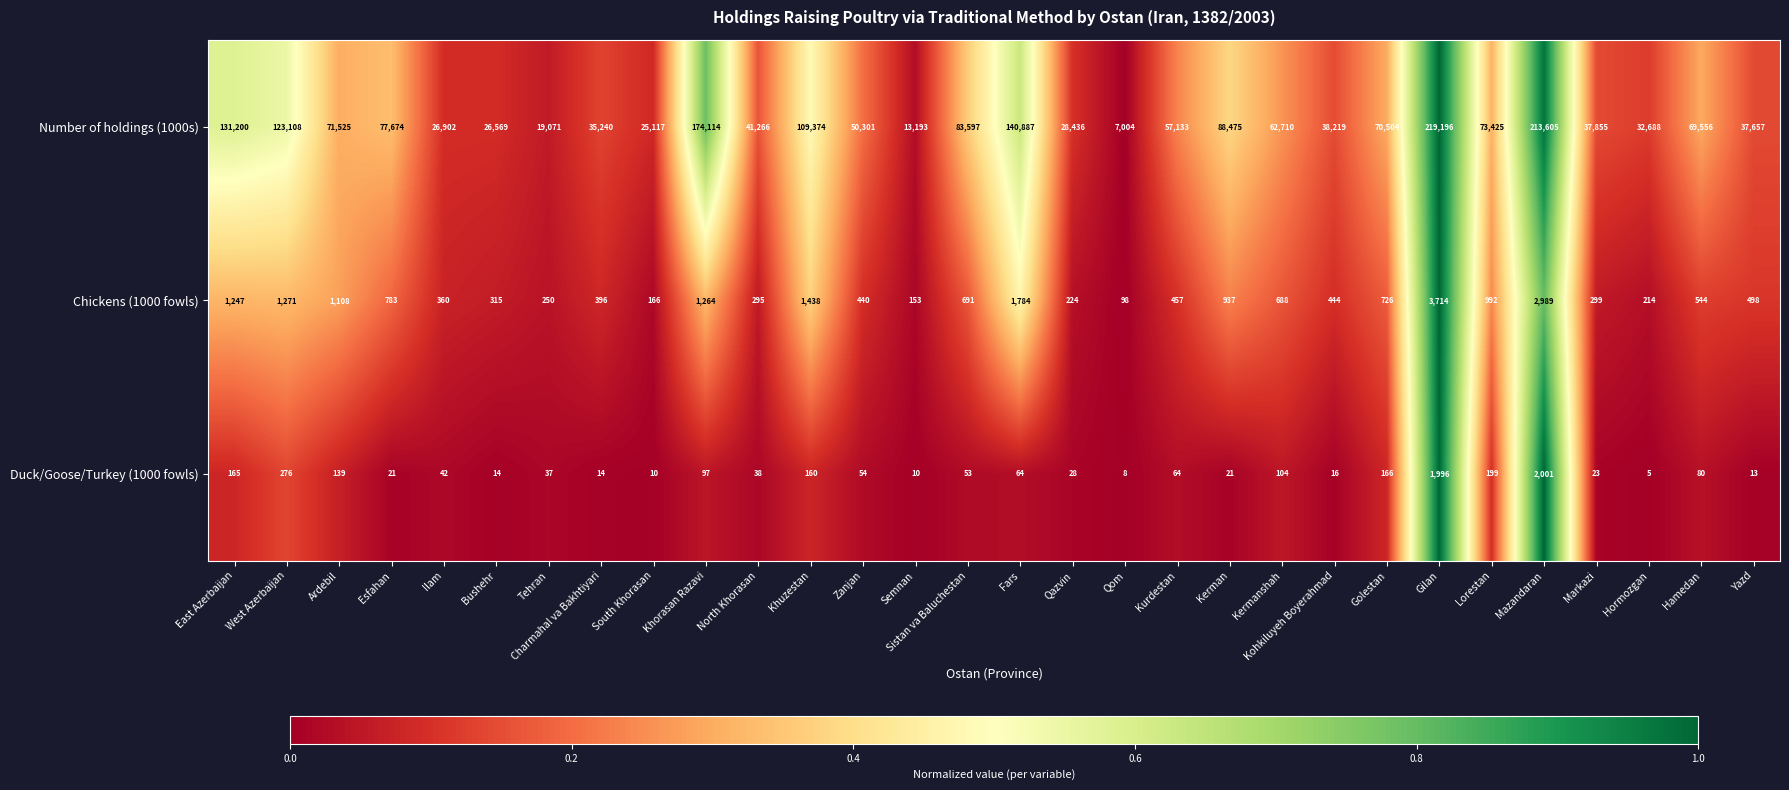

What is the difference between the maximum and minimum values in the Number of holdings (1000s) series?

212192